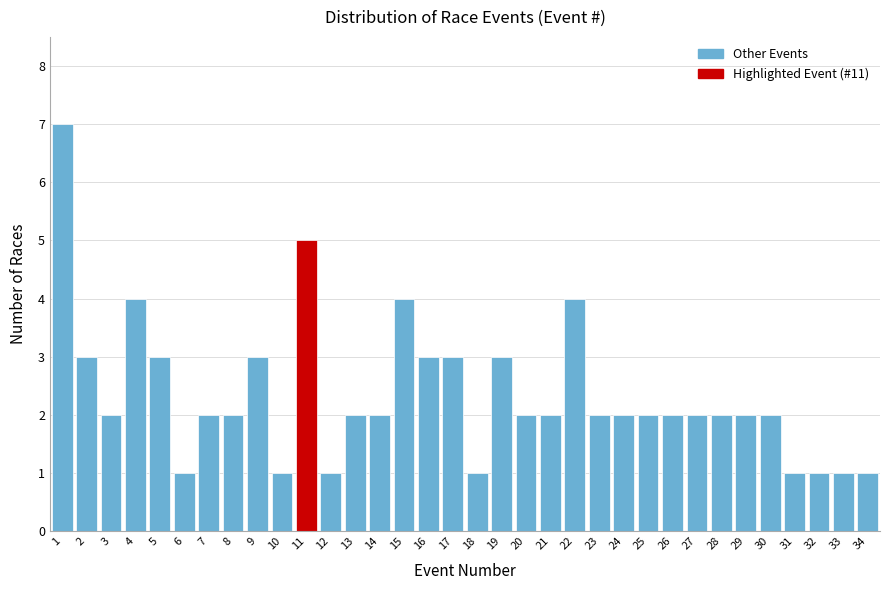

What is the approximate value at 16?

3